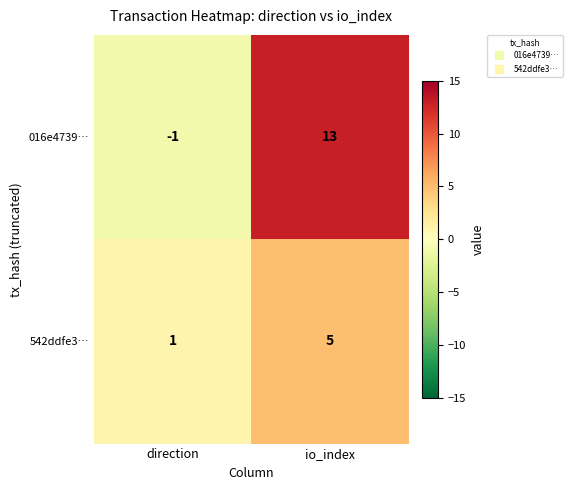

Which category has the highest value in the 016e4739… series?

io_index